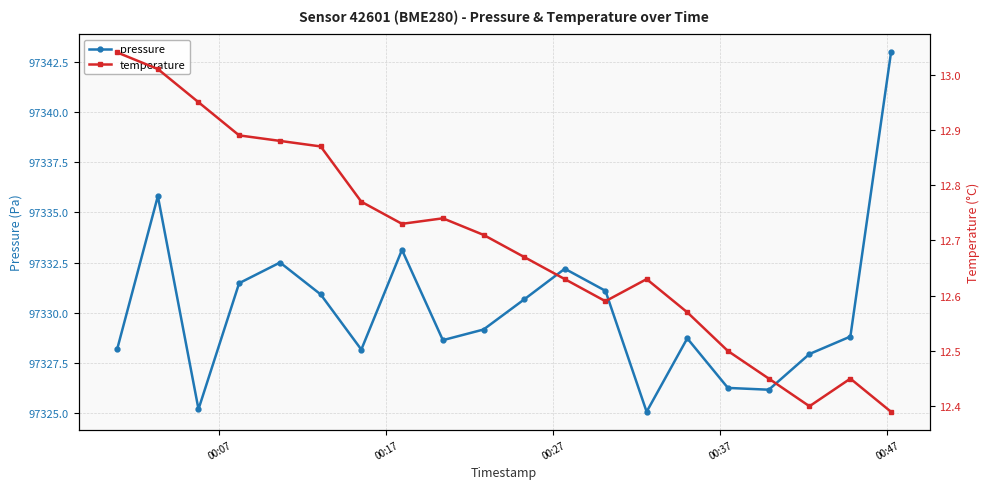

What is the sum of all temperature values?

253.9